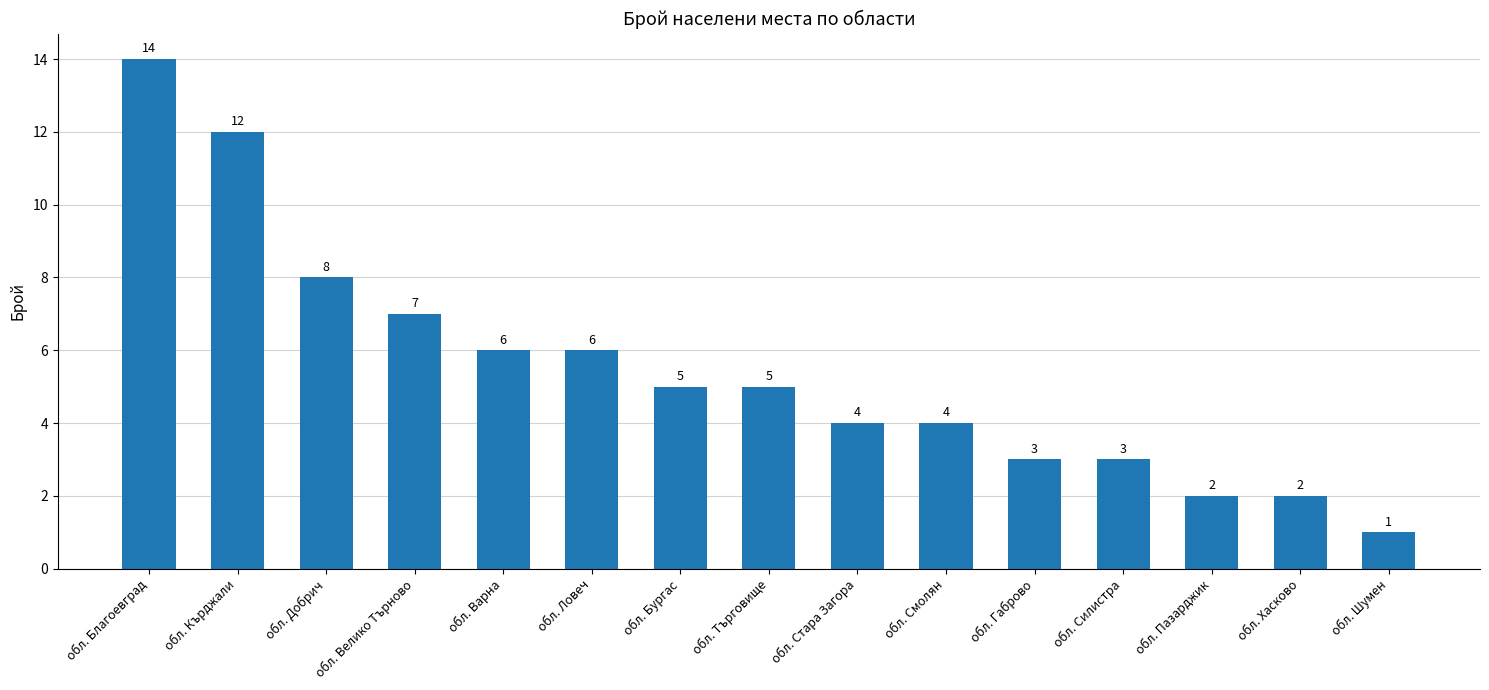

Reading left to right, transcribe all the data shown in this chart.

14	12	8	7	6	6	5	5	4	4	3	3	2	2	1